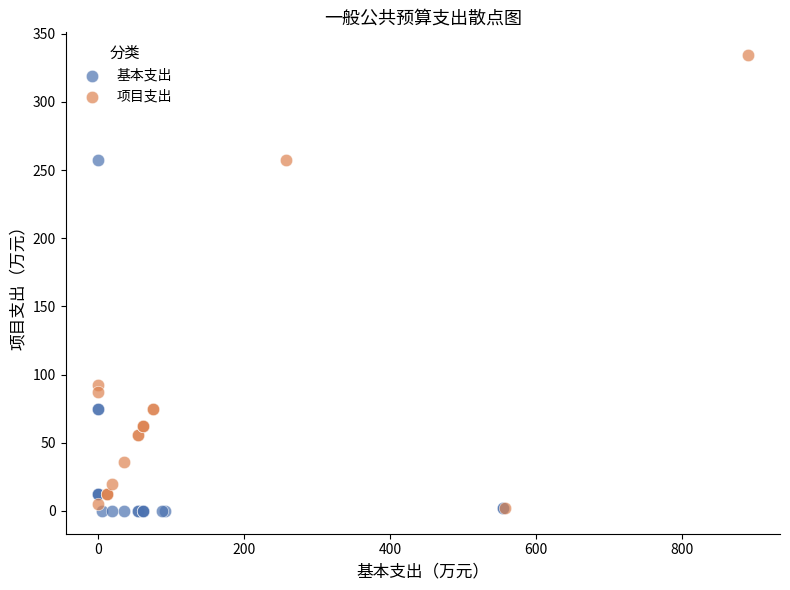

Which series has the largest Y range (max minus min)?

项目支出